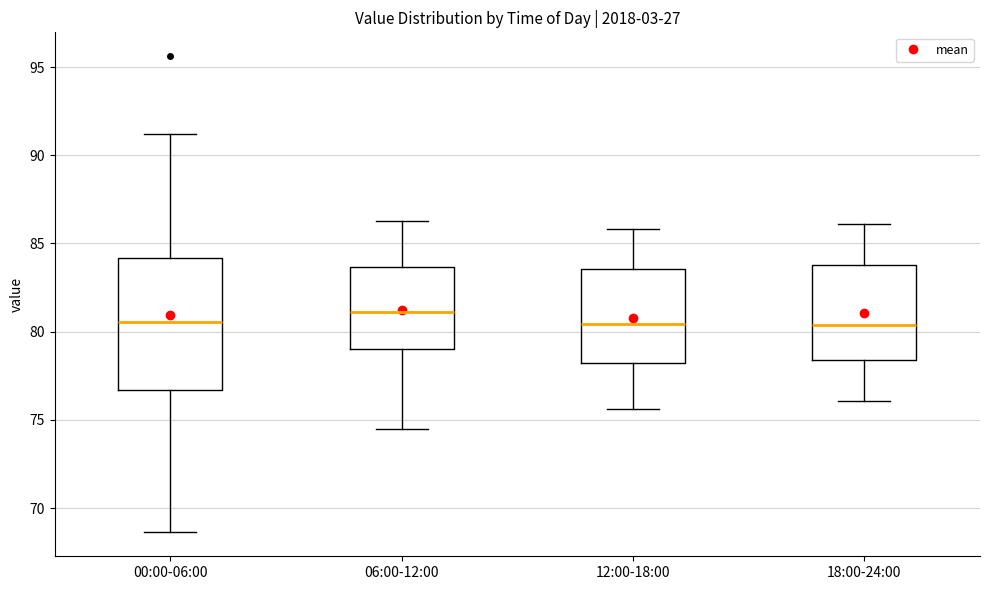

Which box has the highest median line?

06:00-12:00